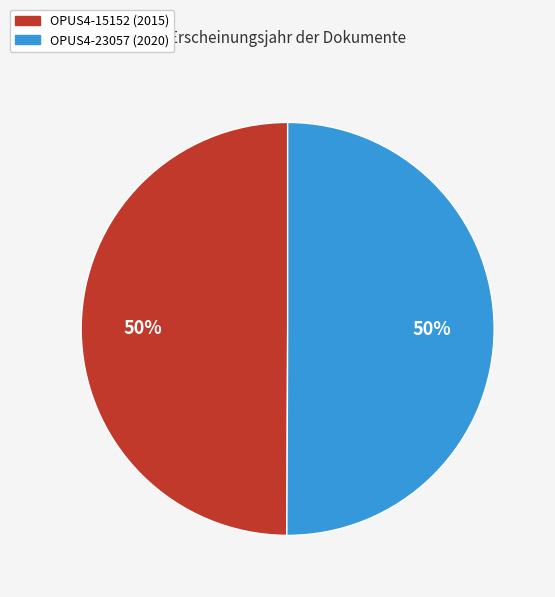

What percentage is the OPUS4-23057 slice, to the nearest percent?

50%